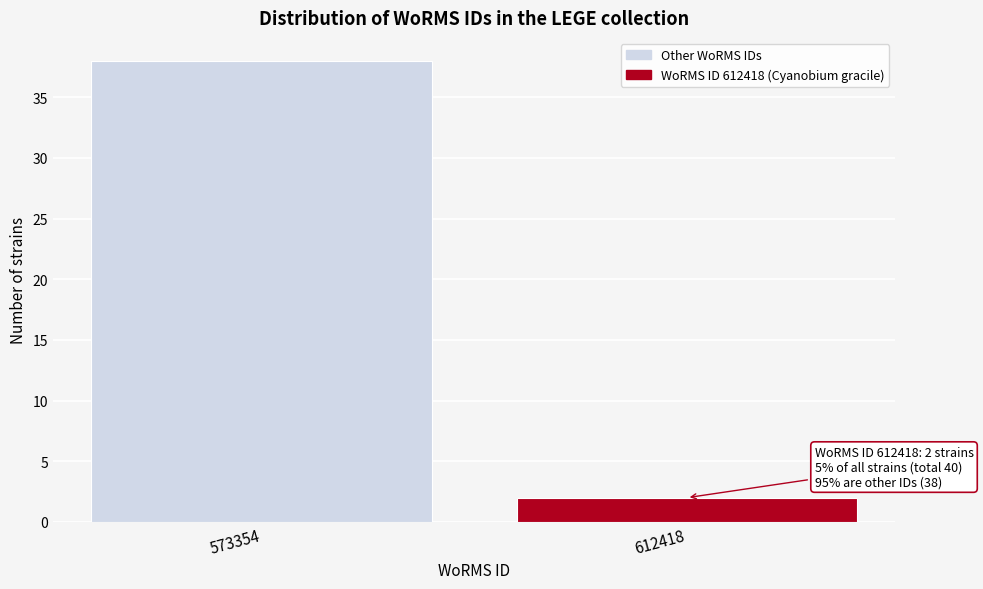

Reading right to left, transcribe all the data shown in this chart.

2	38